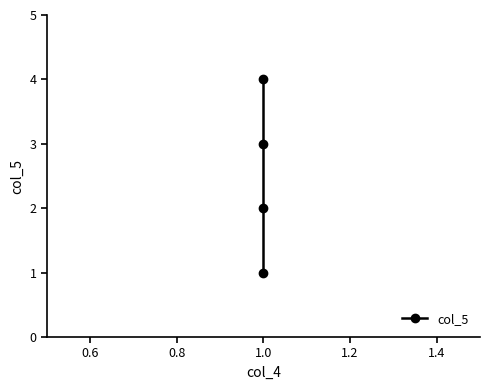

How many lines are shown in the chart?

1